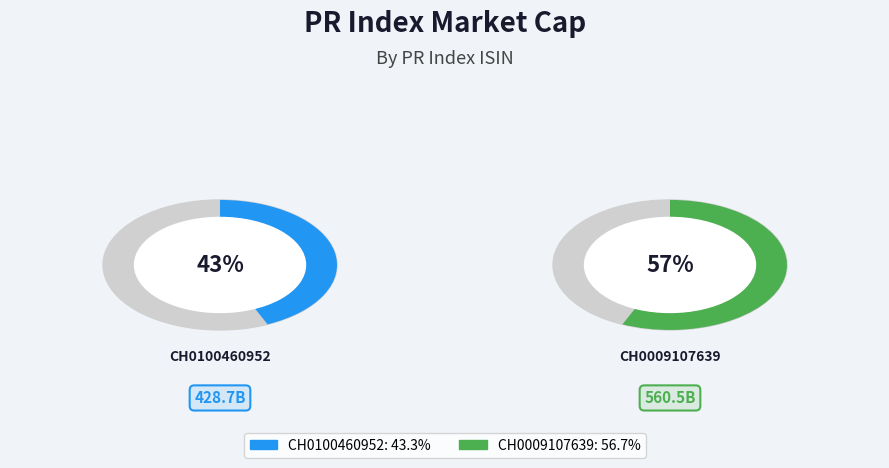

To the nearest percent, what is the combined percentage of CH0009107639 and CH0100460952?

100%